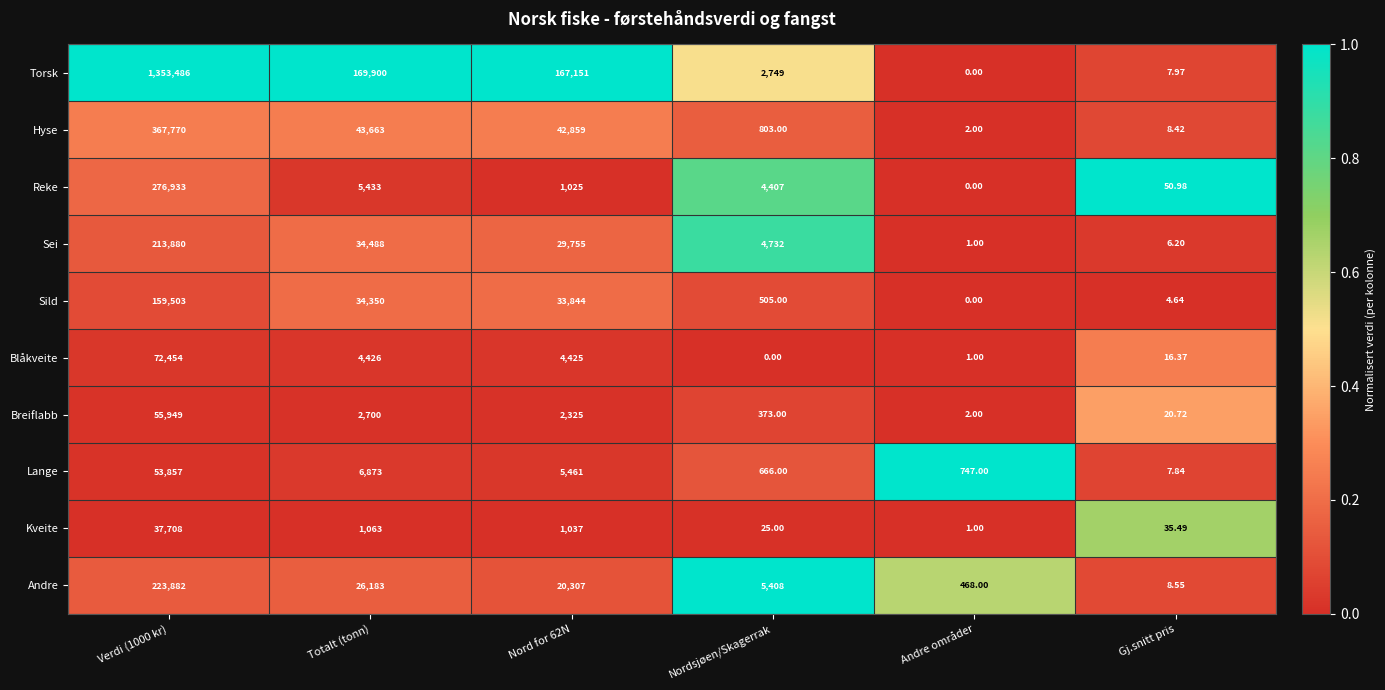

Which category has the lowest value in the Lange series?

Gj.snitt pris